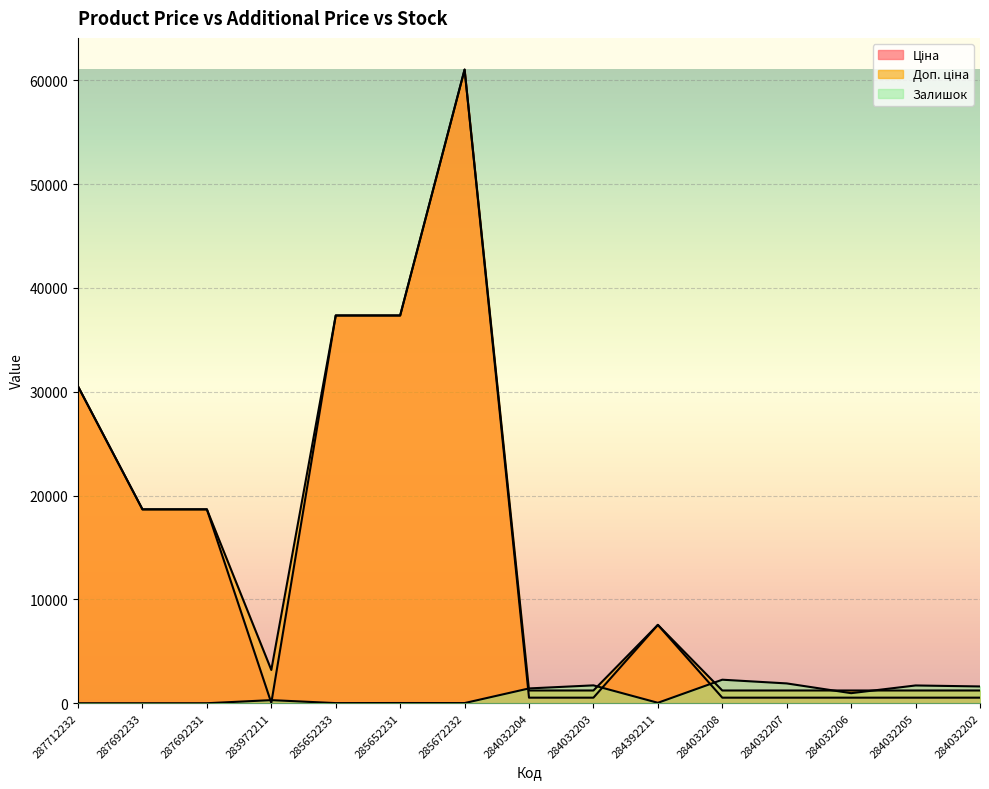

Which series has the widest spread of values?

Ціна